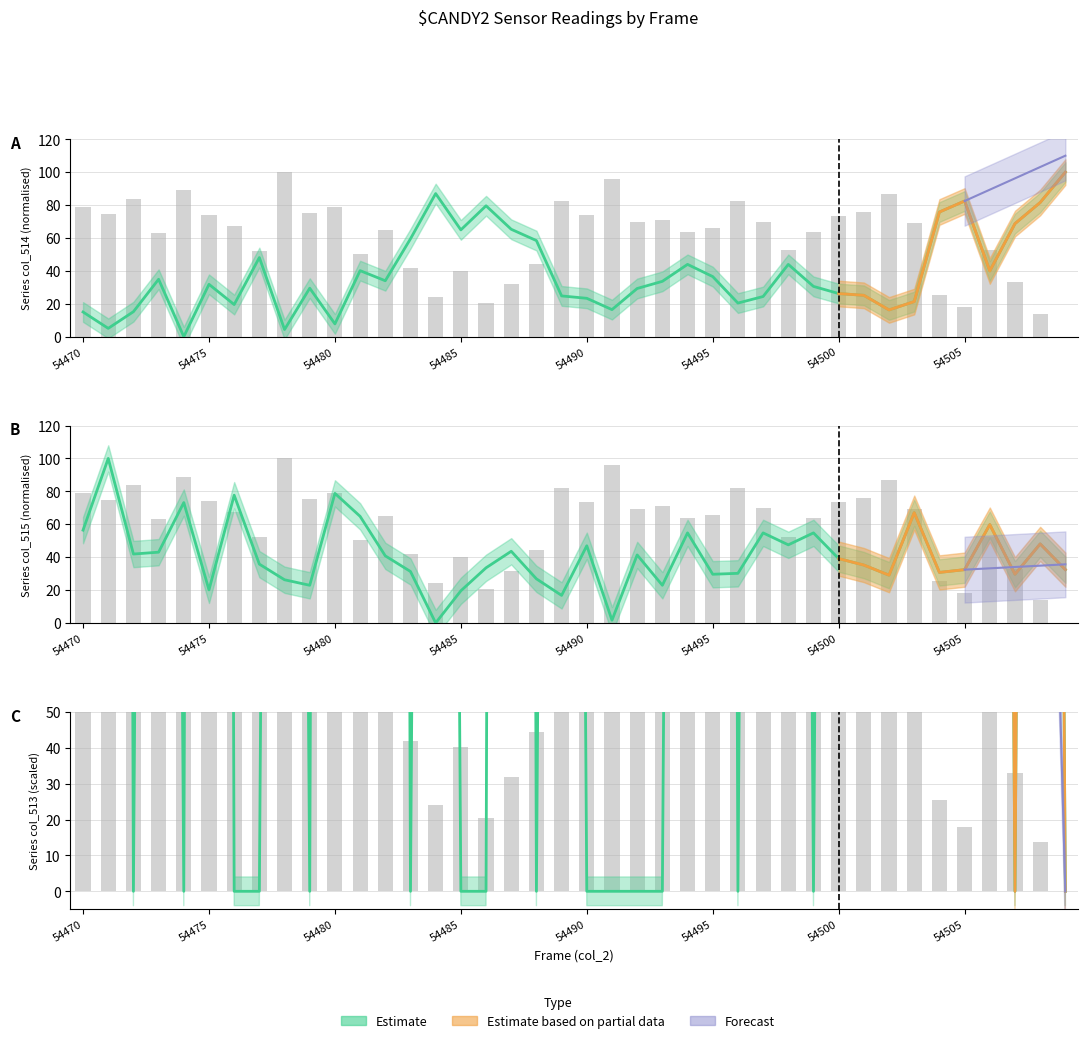

What is the ratio of the value at 23 to the value at 34?

2.8